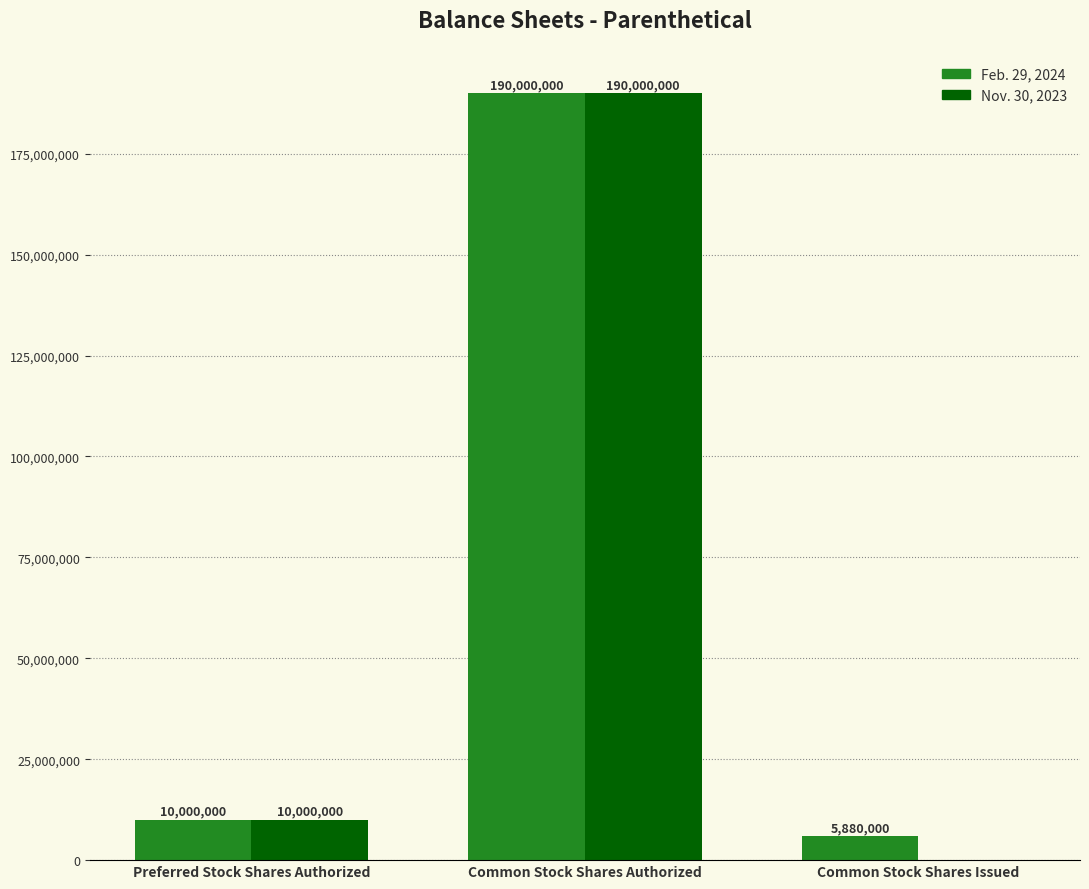

How many data points does each series have?

3